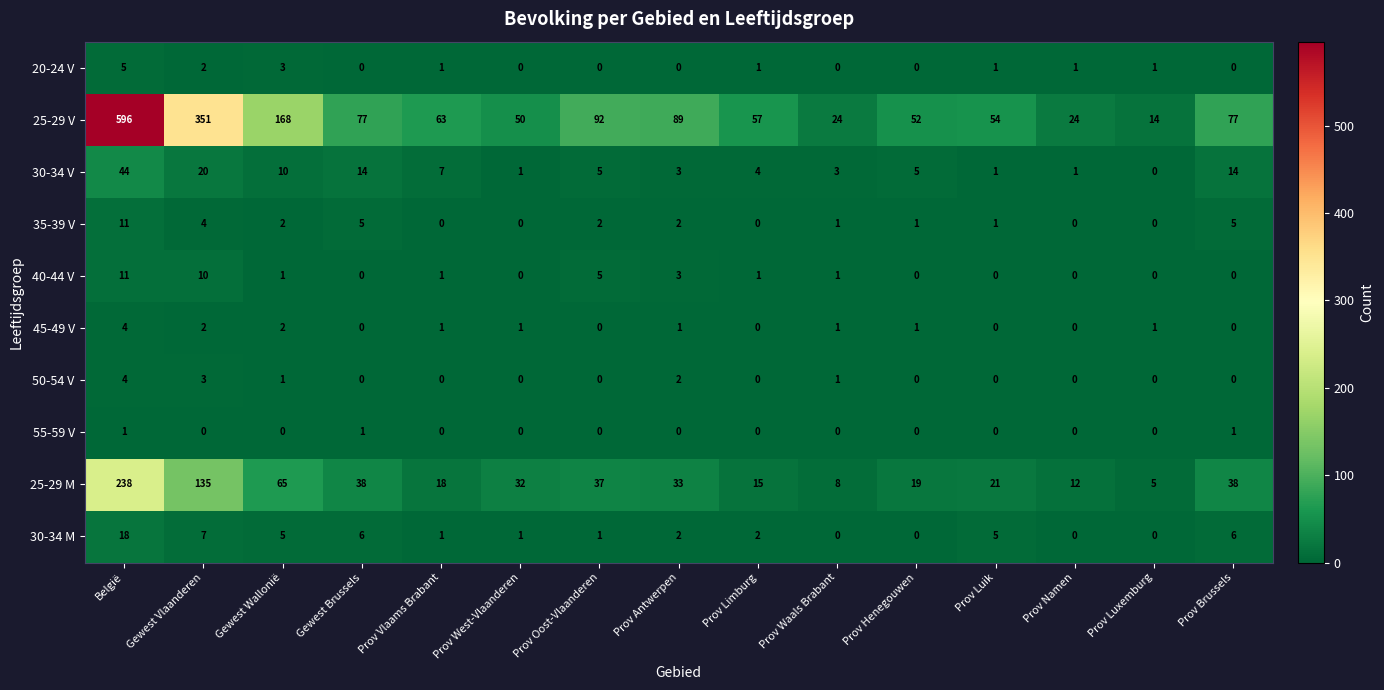

What is the sum of all 30-34 V values?

132